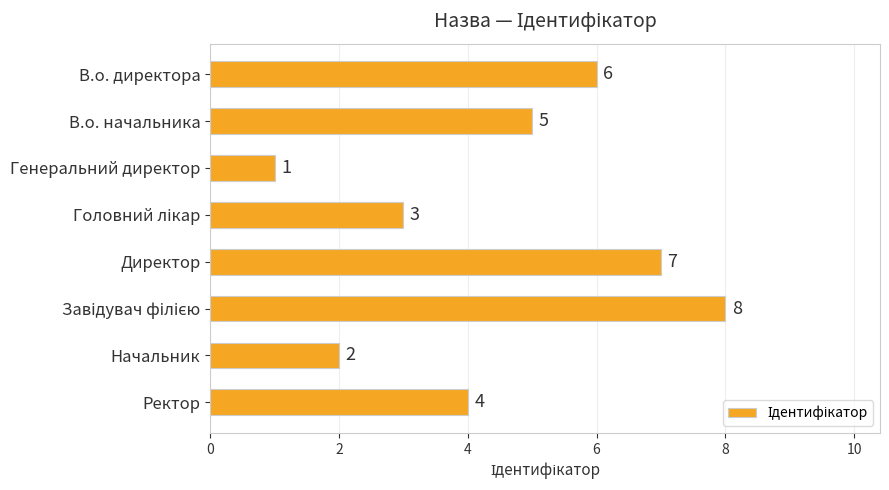

What position from the bottom is В.о. начальника?

7